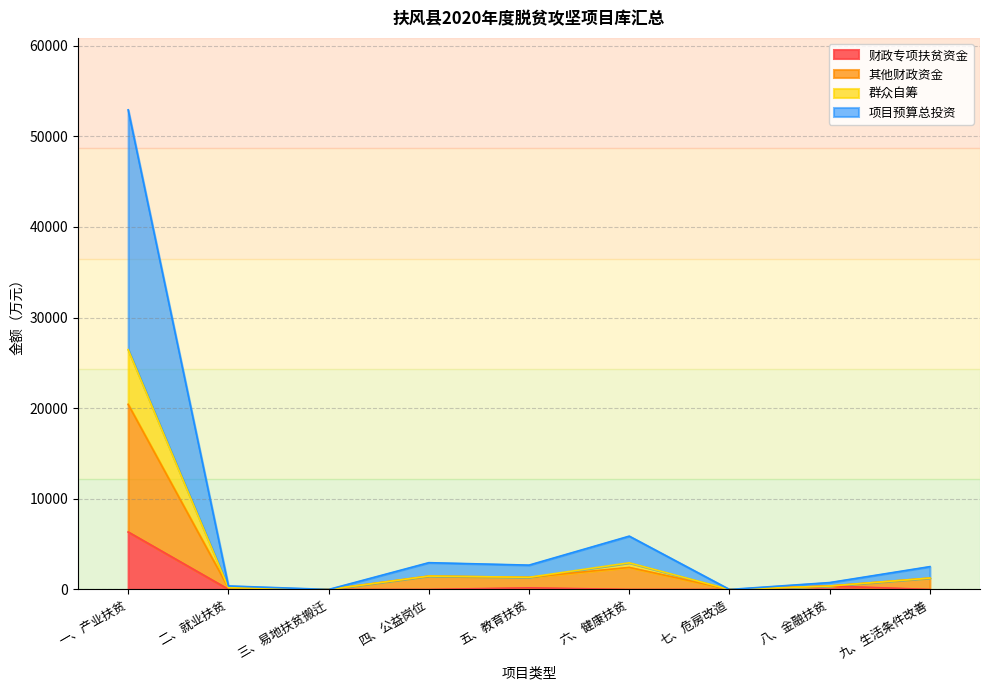

At which label does 群众自筹 first exceed 1260?

一、产业扶贫